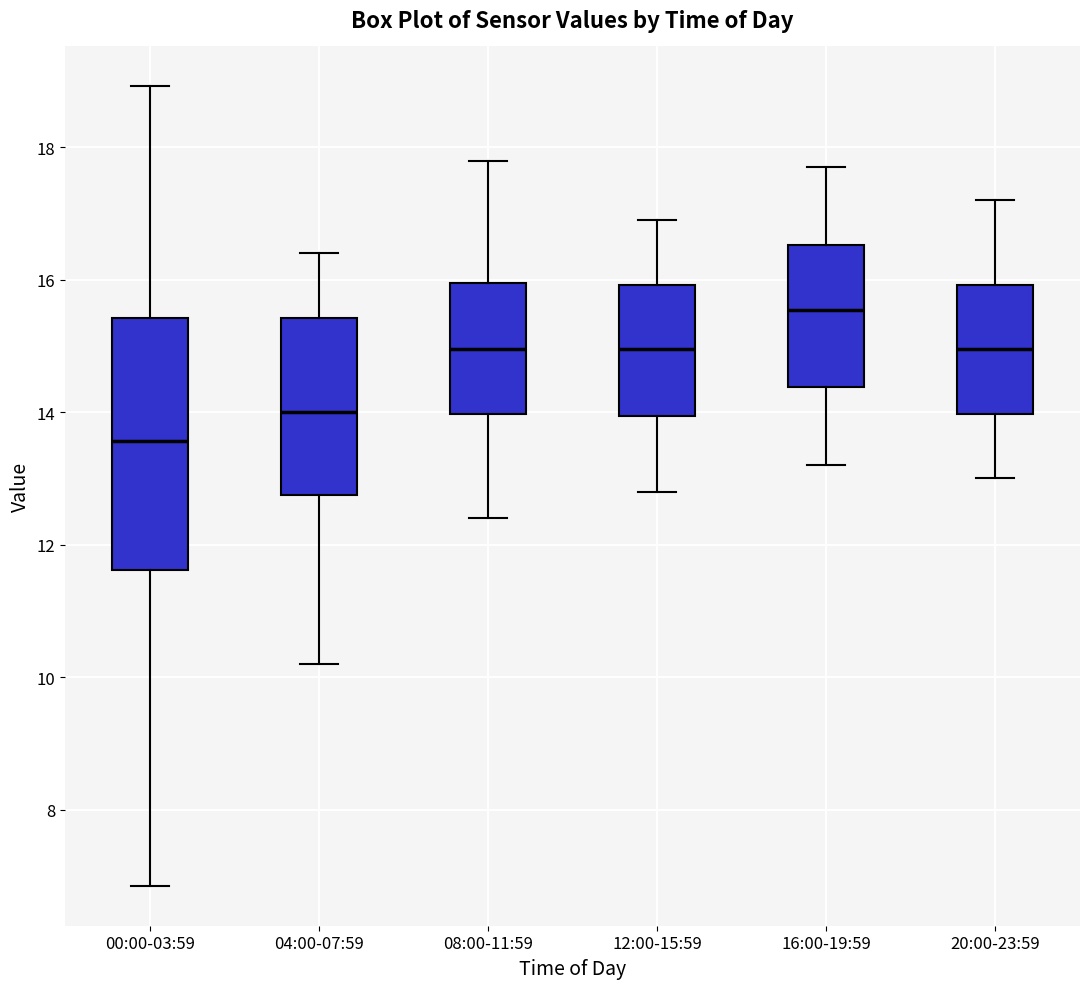

Comparing the boxes themselves (not the whiskers), which one is the tallest?

00:00-03:59